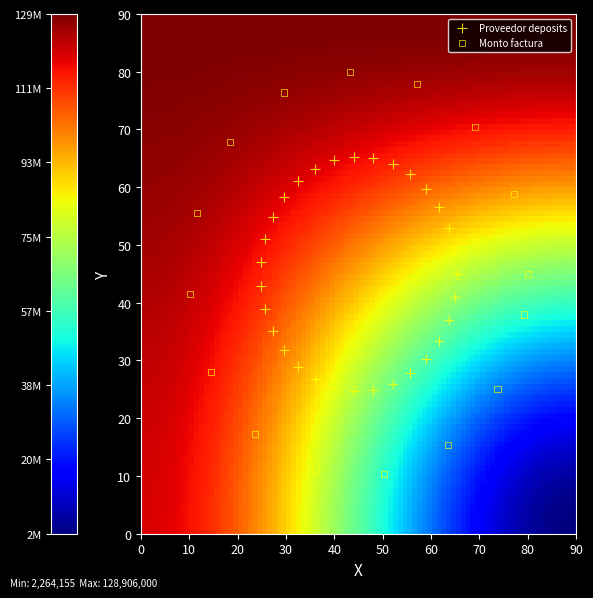

Which series reaches the minimum Y coordinate?

Monto factura